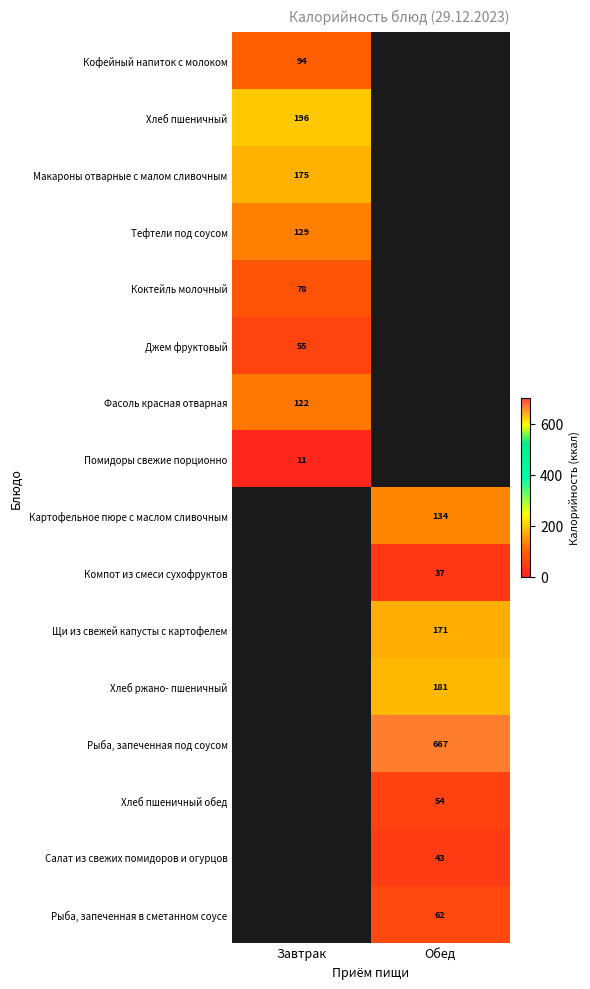

The value of Компот из смеси сухофруктов at Обед is 50.9. True or false?

False